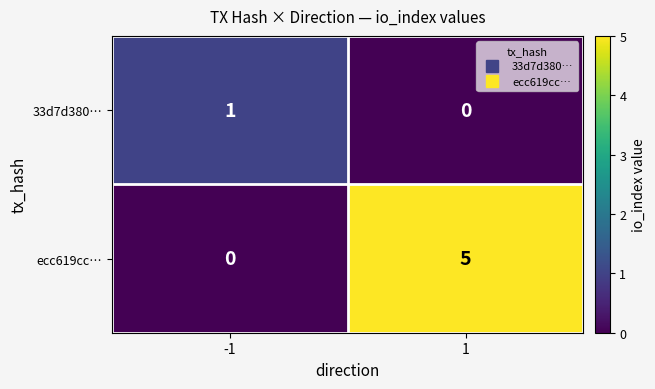

What is the spread (max minus min) of values at -1?

1